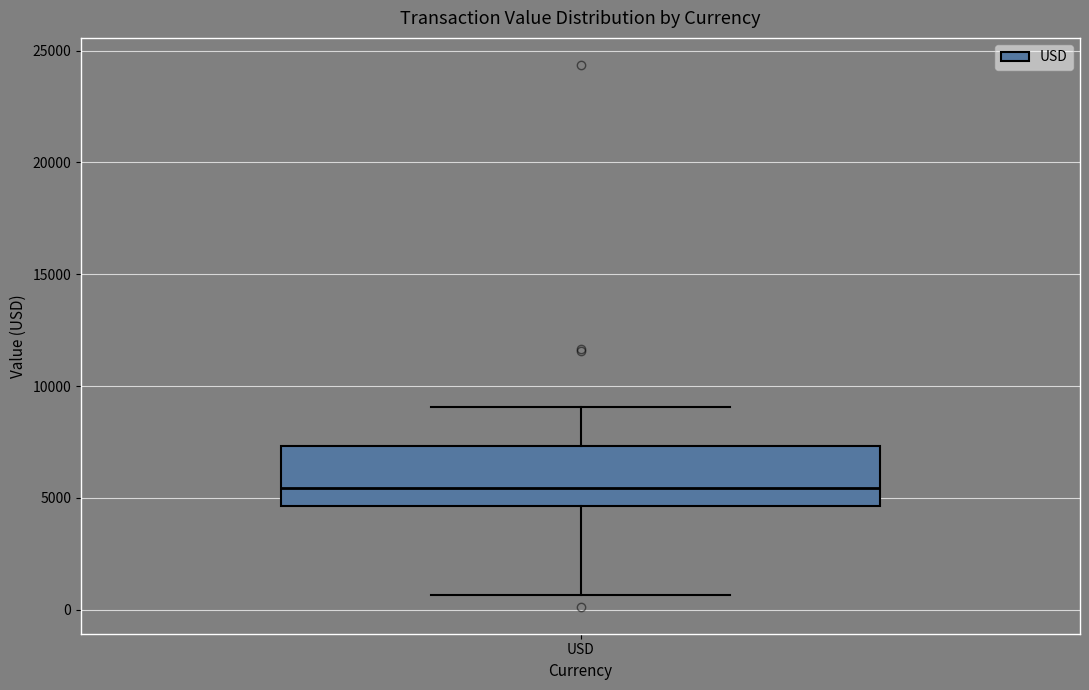

Where does the lower whisker of the box for USD end on the y-axis? The values are not printed on the chart, so give them approximately, as read against the axis.

500